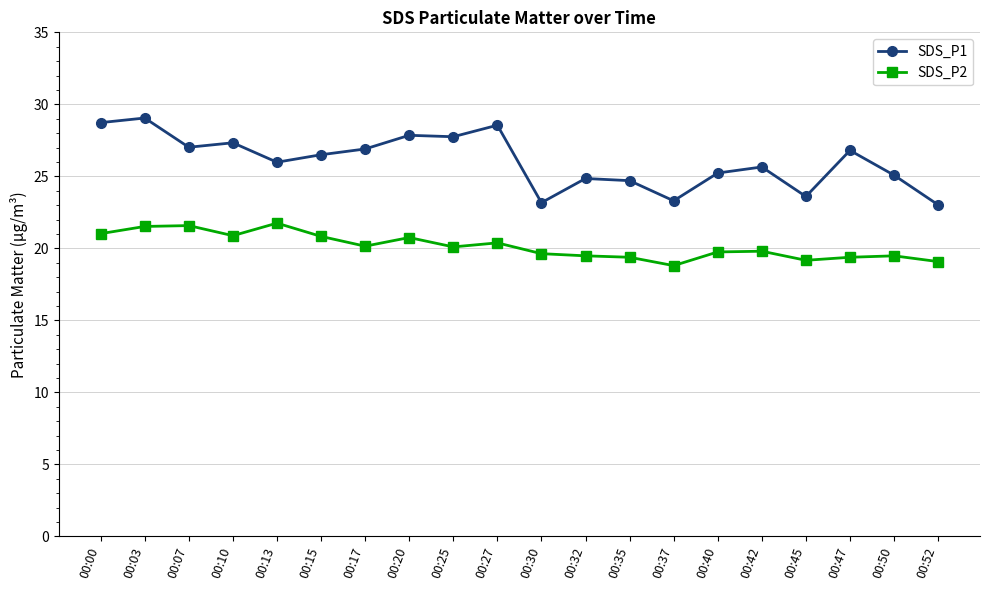

True or false: SDS_P1 has more than 2 points higher than both neighbors.

True